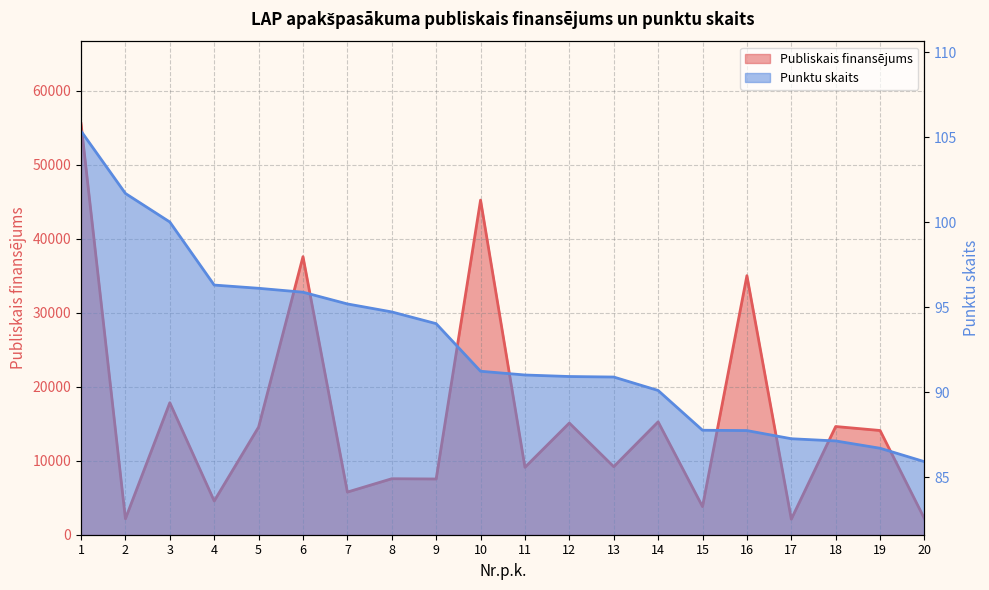

Reading left to right, extract all data points from this chart.

Publiskais finansējums: 55575.0	2158.3	17847.5	4564.3	14554.0	37596.0	5765.9	7570.3	7536.4	45243.2	9114.3	15102.0	9199.3	15264.0	3803.1	35028.0	2106.1	14630.9	14092.0	2160.4
Punktu skaits: 105.4	101.7	100.0	96.3	96.1	95.9	95.2	94.7	94.0	91.2	91.0	90.9	90.9	90.1	87.8	87.8	87.3	87.1	86.7	85.9